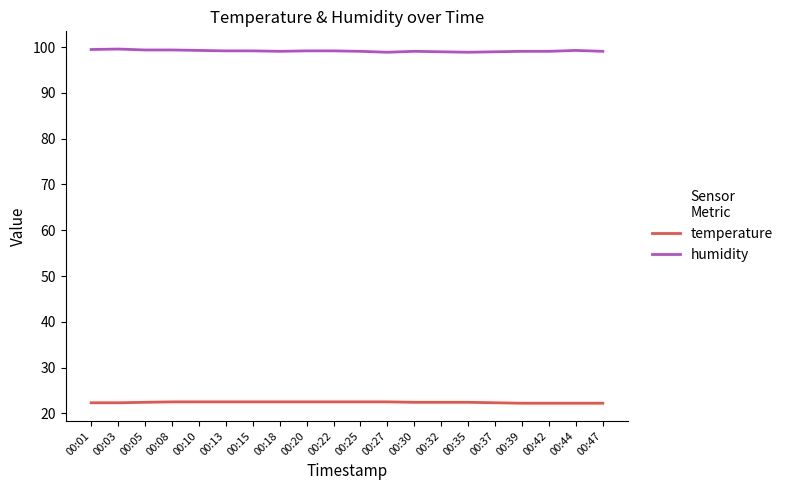

Read the temperature value at 00:15.

22.5